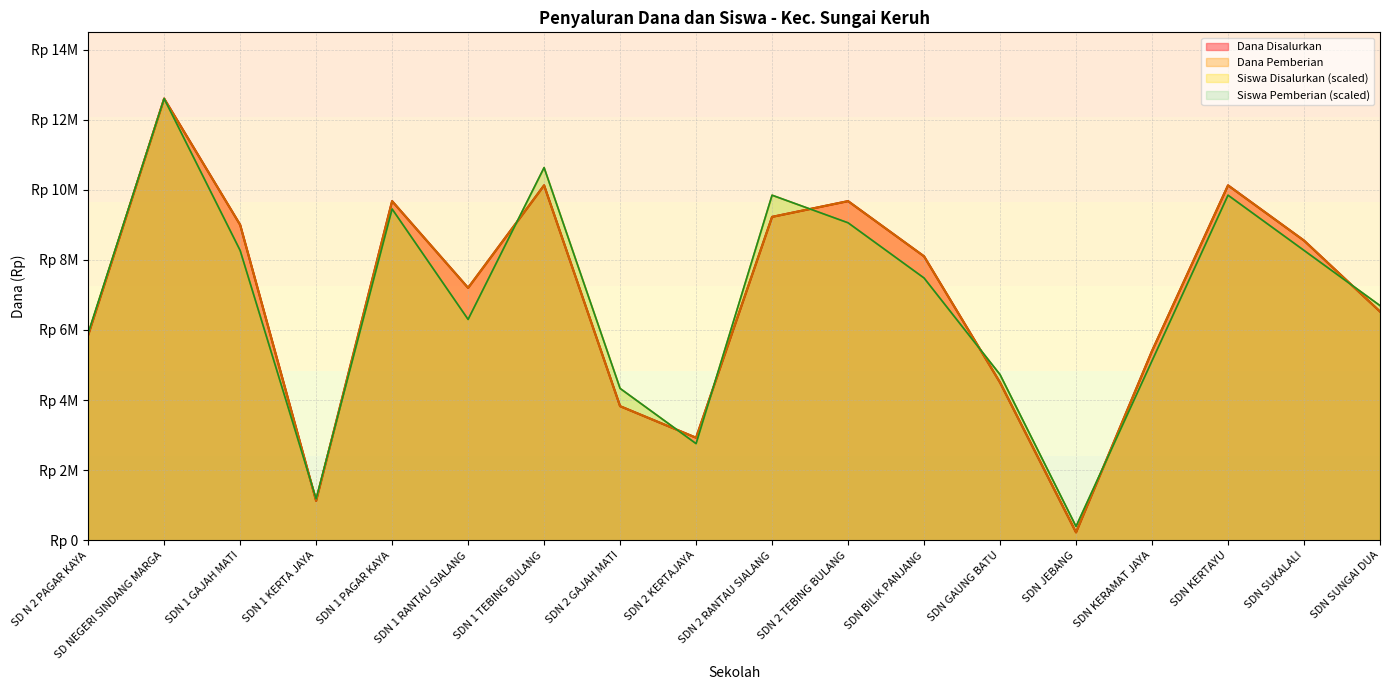

True or false: Dana Disalurkan and Siswa Pemberian cross at least once.

True